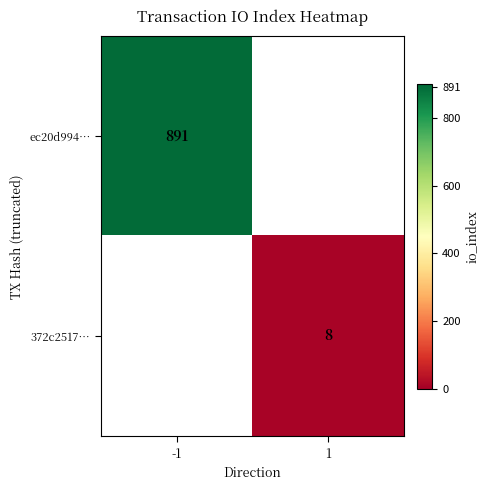

True or false: 372c2517… has a value of 8 at 1.

True